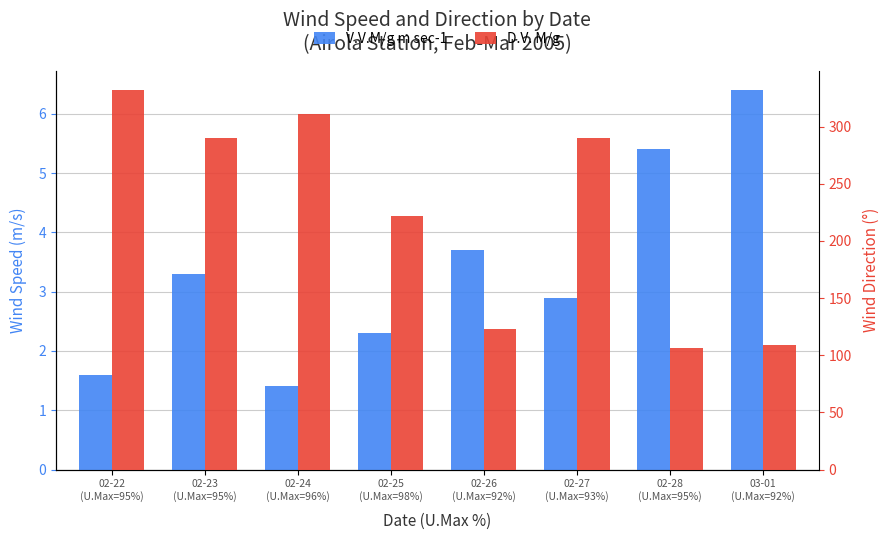

Is the value of V.V.M/g m sec-1 at 03-01
(U.Max=92%) greater than the value of D.V. M/g at 02-24
(U.Max=96%)?

No